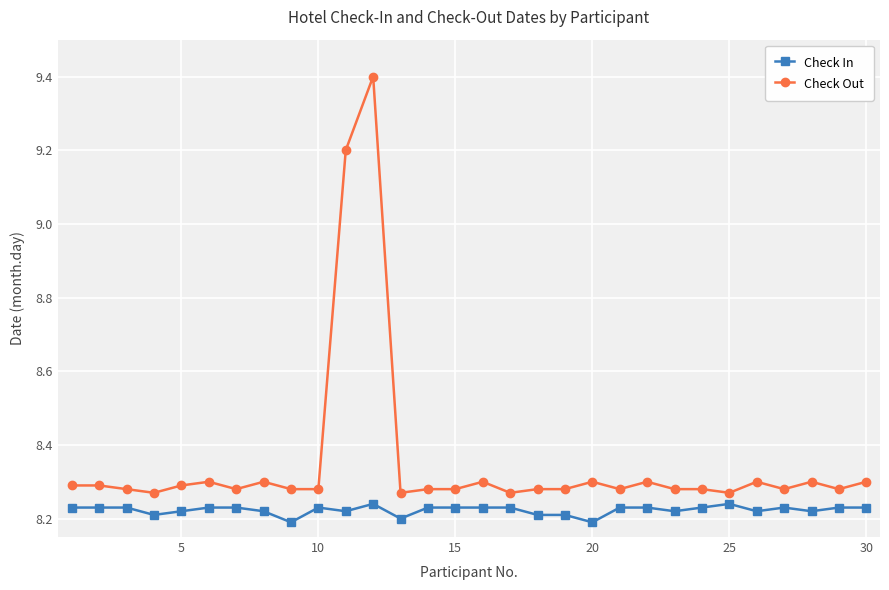

Which series has the widest spread of values?

Check Out